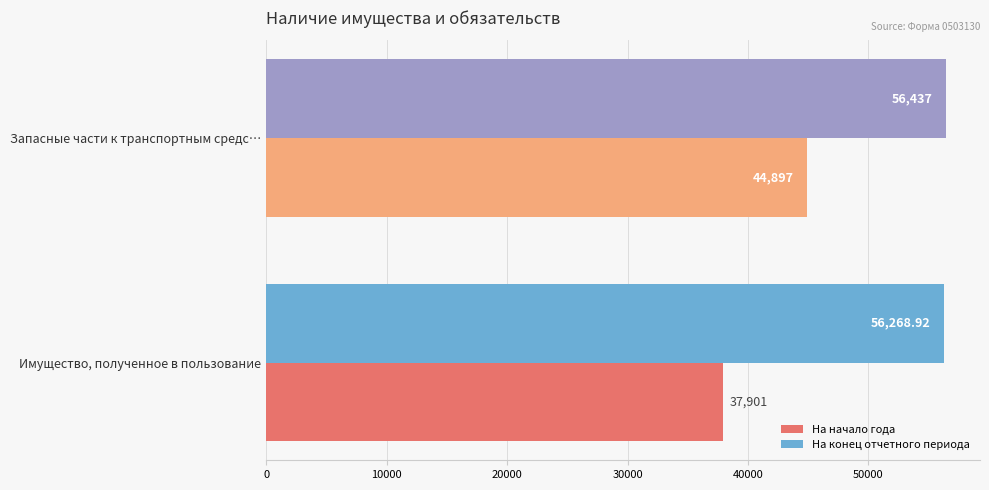

Which series has the largest range (max minus min)?

На начало года